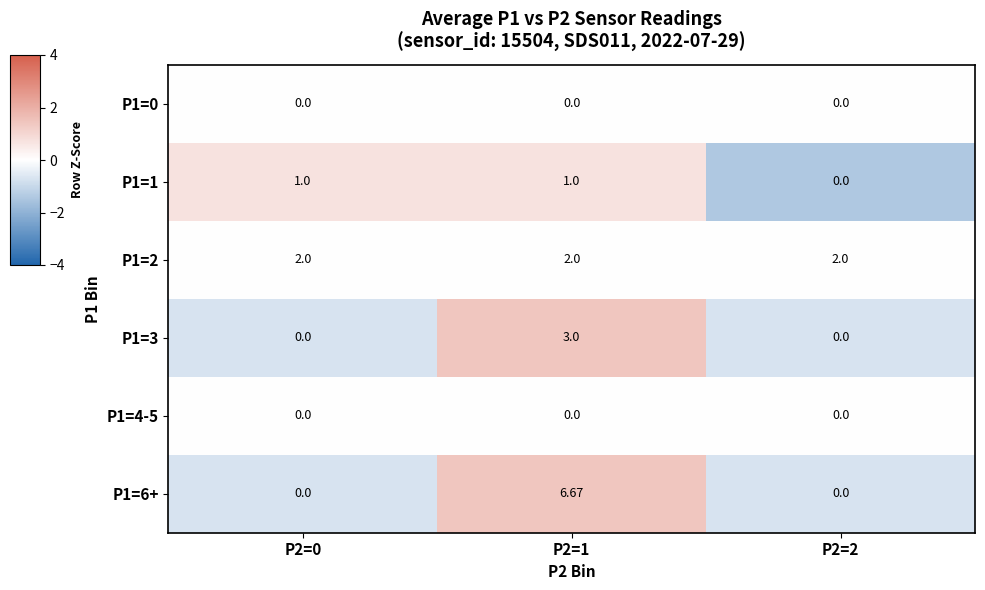

Is the value of P1=2 at P2=1 greater than the value of P1=0 at P2=1?

Yes